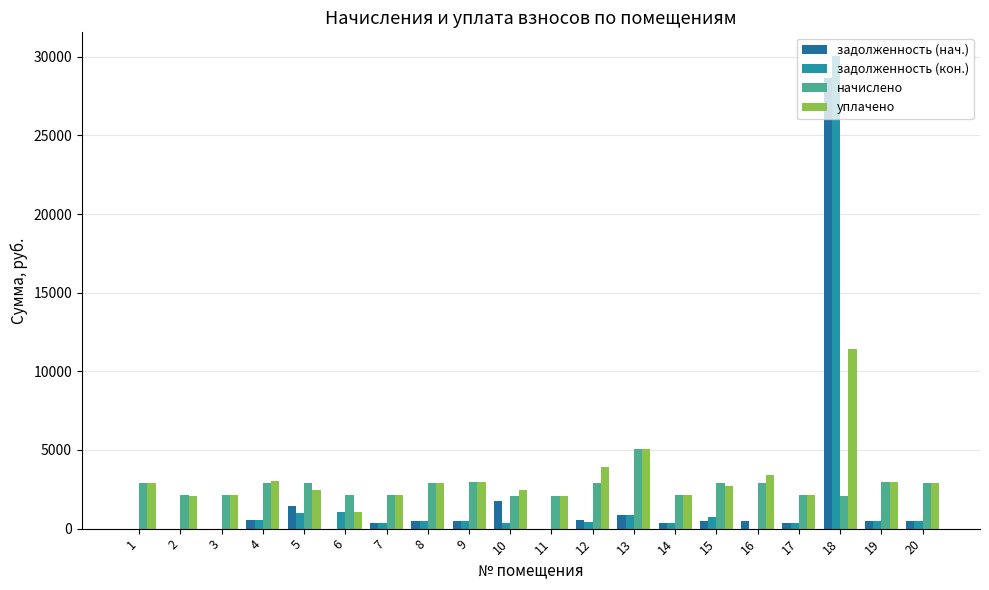

The задолженность (кон.) series shows 728.4 at 15. True or false?

True